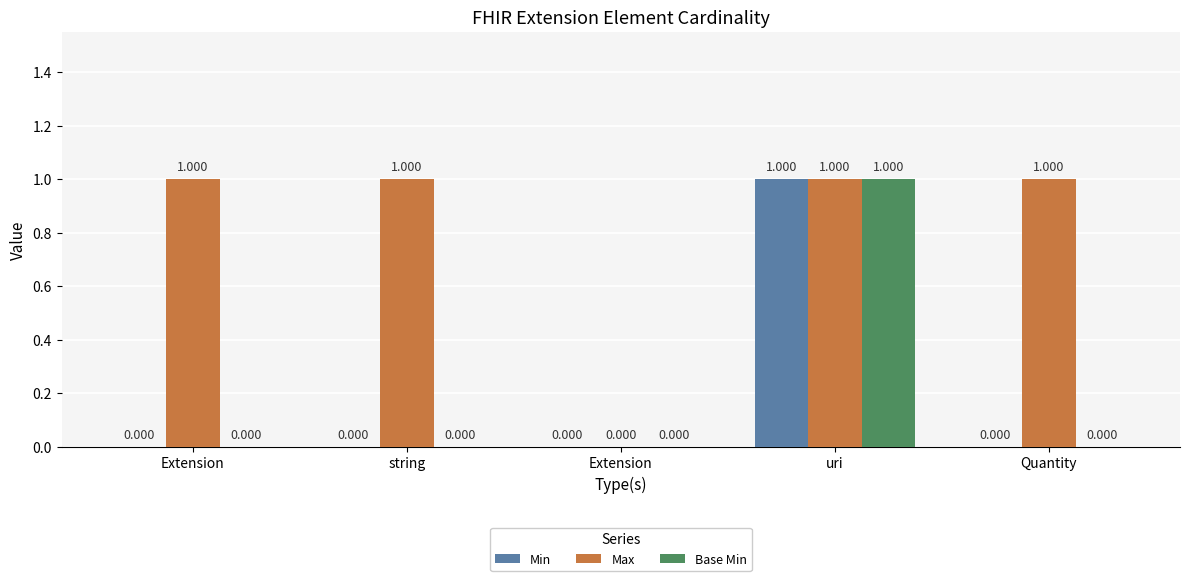

How many data points does each series have?

5